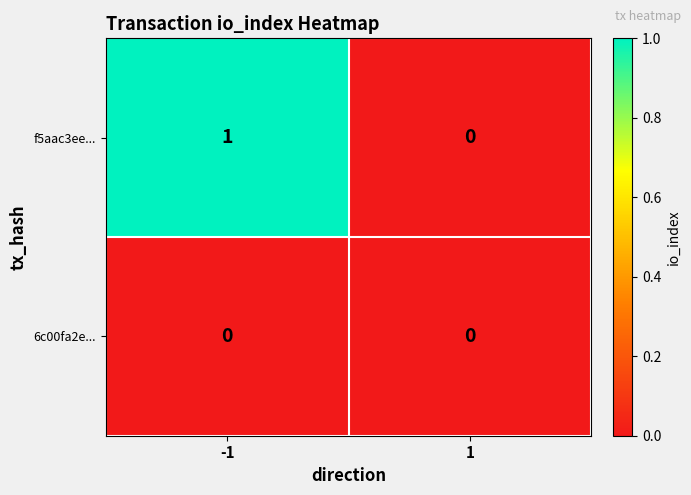

Which series has the widest spread of values?

f5aac3ee...